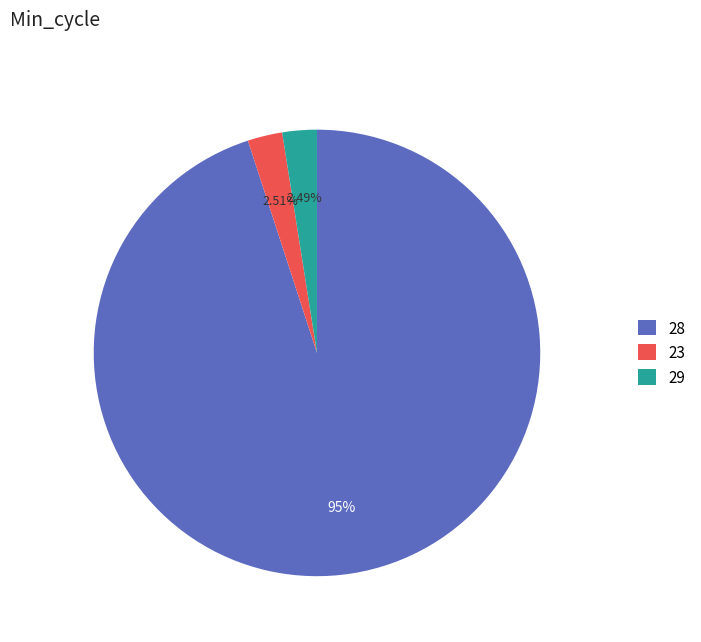

Approximately how many times larger is the value at 28 compared to 23?

37.8